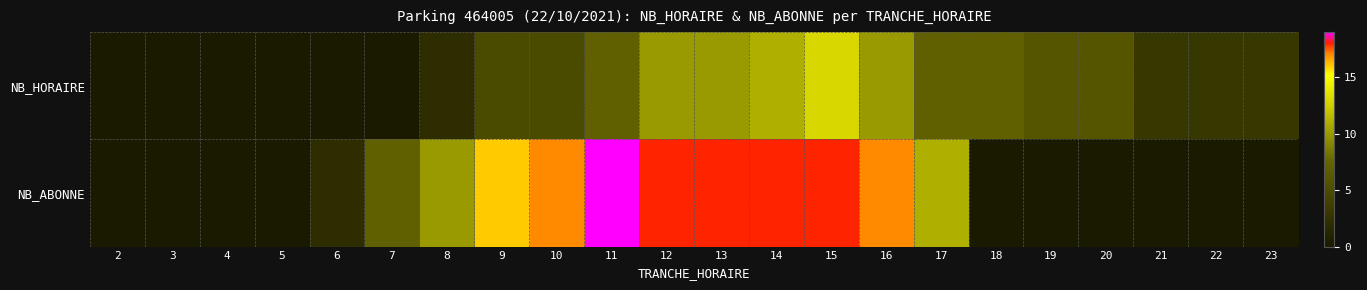

At 14, list the series in order from smallest to largest.

NB_HORAIRE, NB_ABONNE